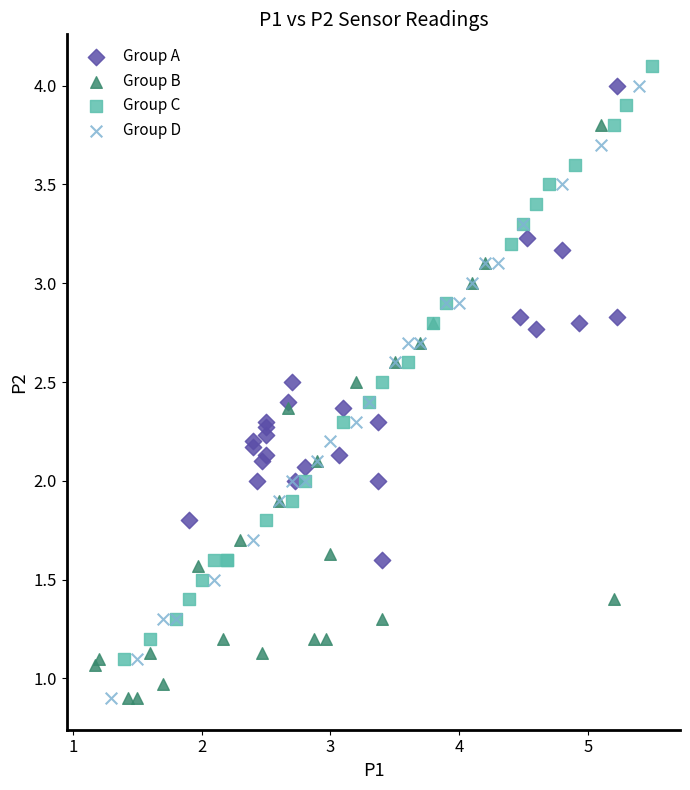

Which series has the widest spread of Y values?

Group D